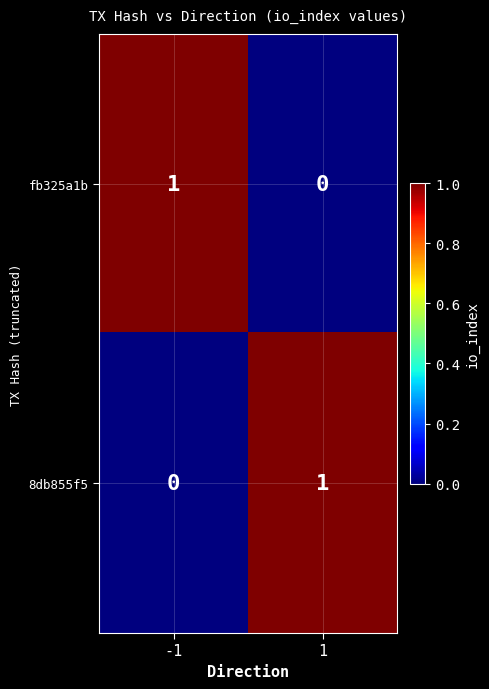

What is the difference between the highest and lowest values at -1?

1